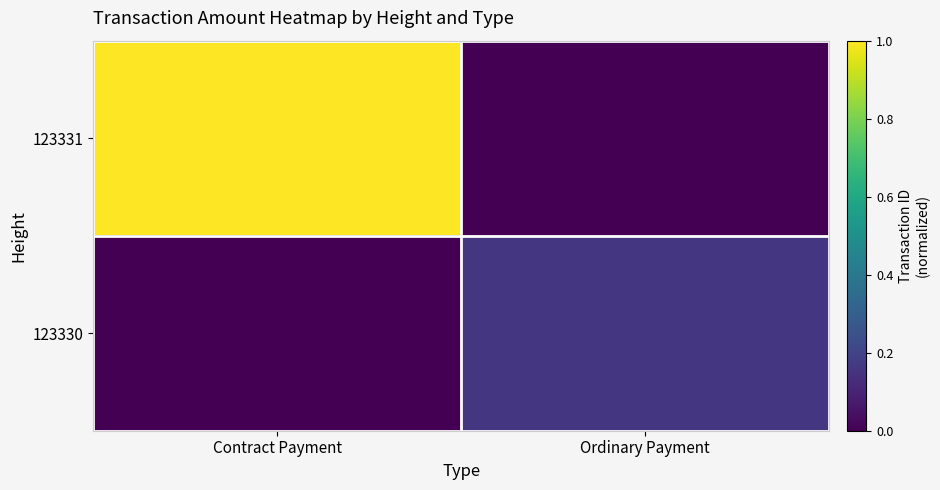

Which has a higher value, Ordinary Payment or Contract Payment?

Contract Payment